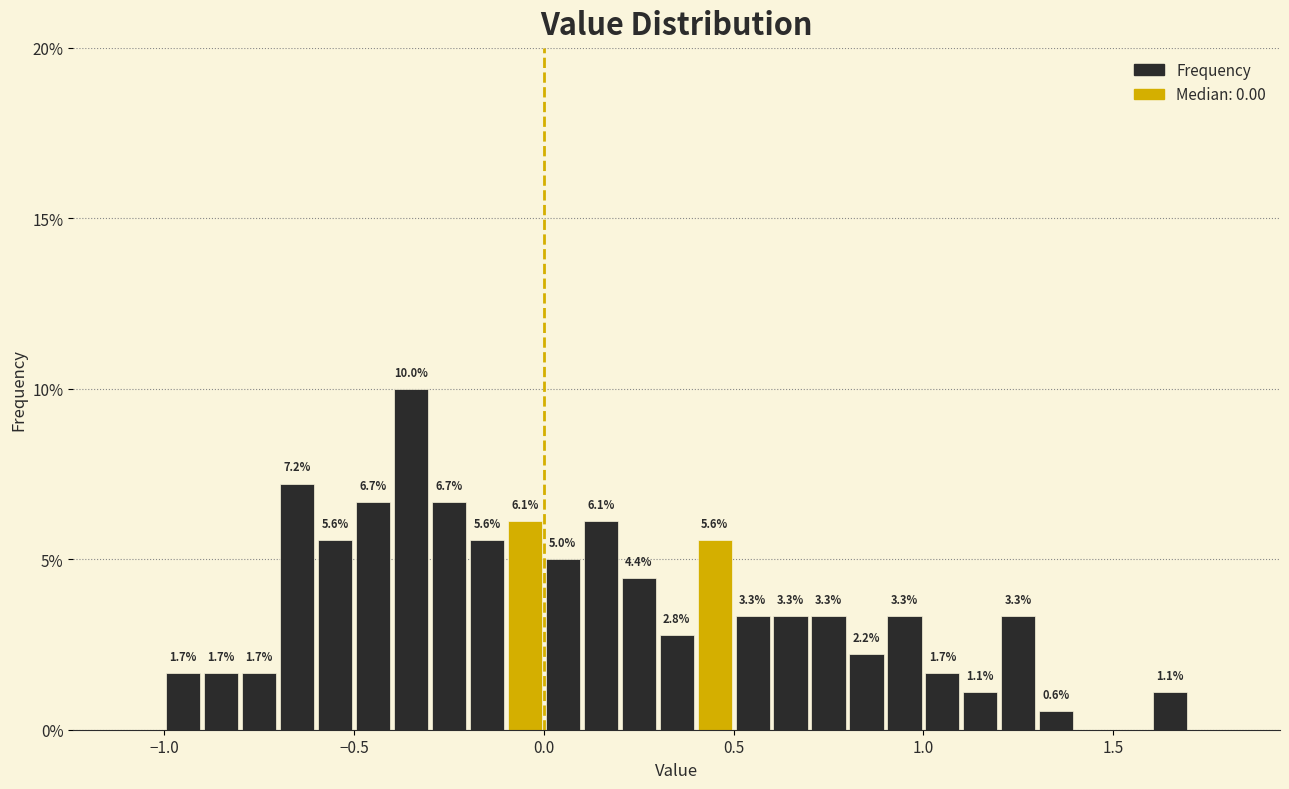

Read against the x-axis, roughly where is the centre of the tallest bar?

-0.35